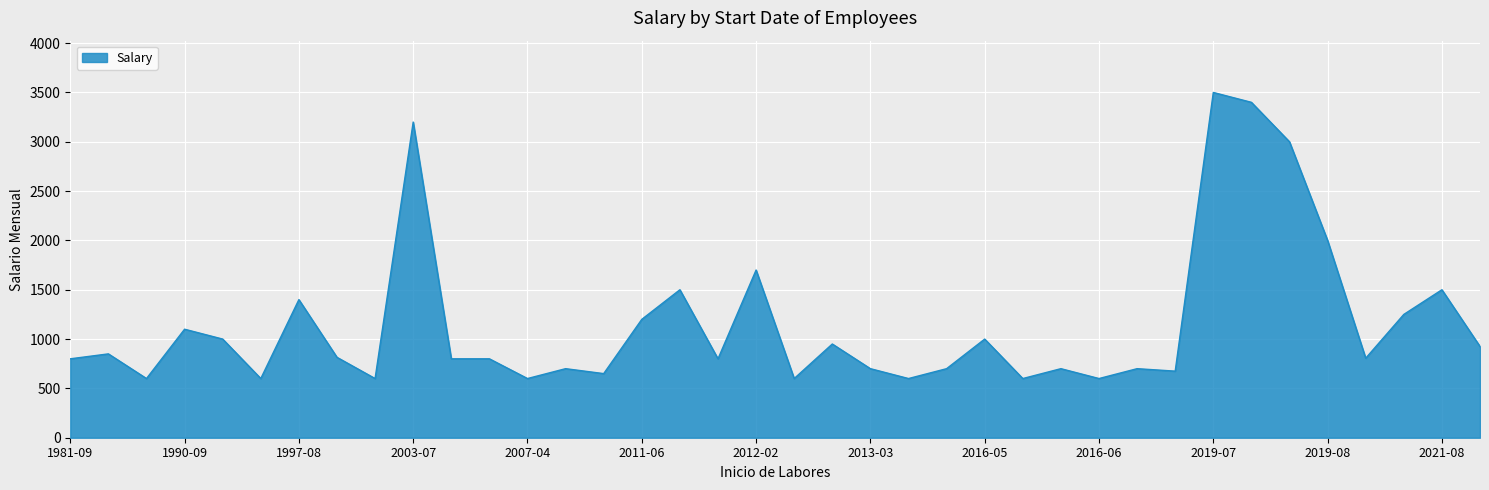

What is the difference between the maximum and minimum values?

2900